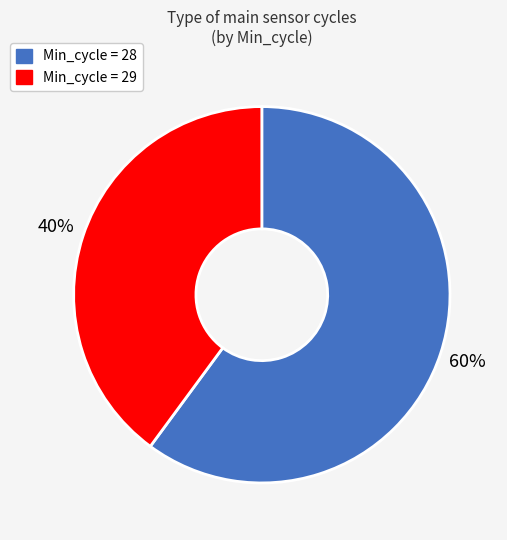

To the nearest percent, what is the average slice percentage?

50%